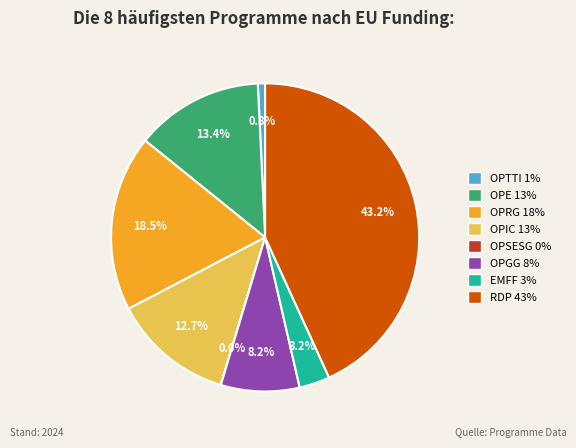

What percentage is the OPIC slice, to the nearest percent?

13%